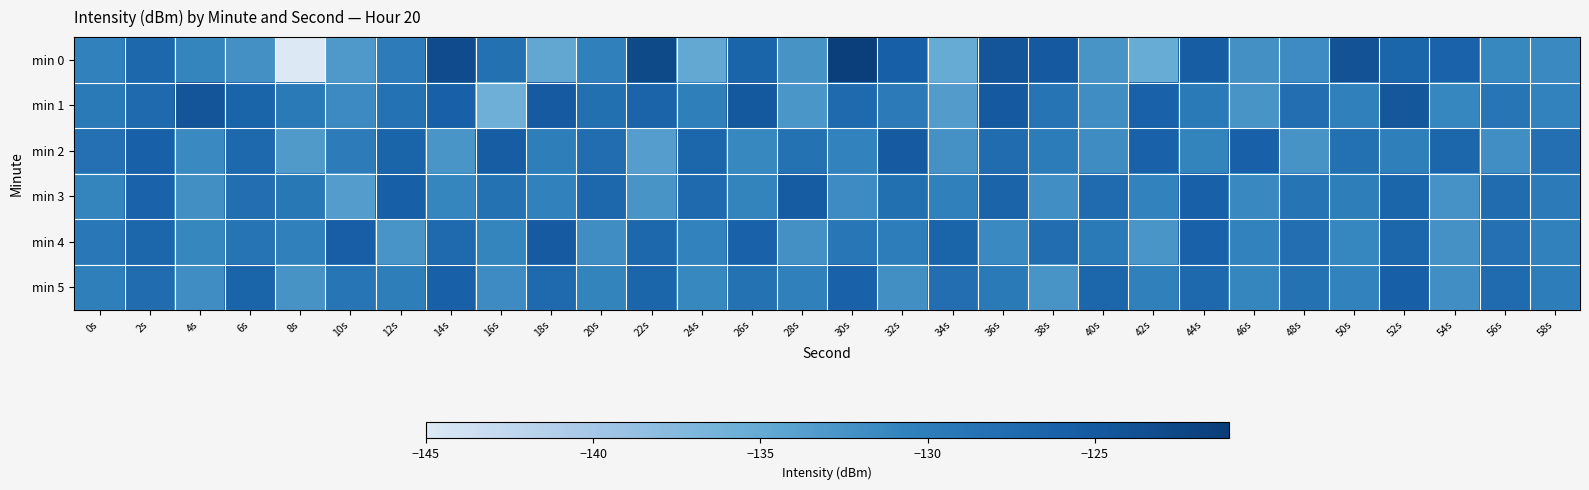

Which series has the widest spread of values?

min 0